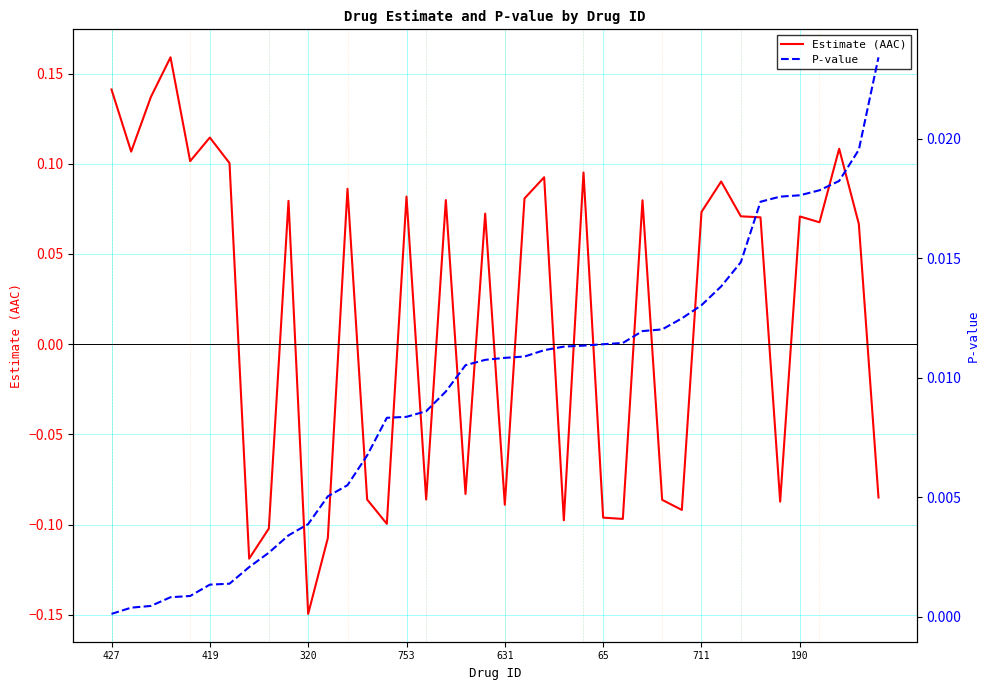

What is the difference between the highest and lowest values at 28?

0.1